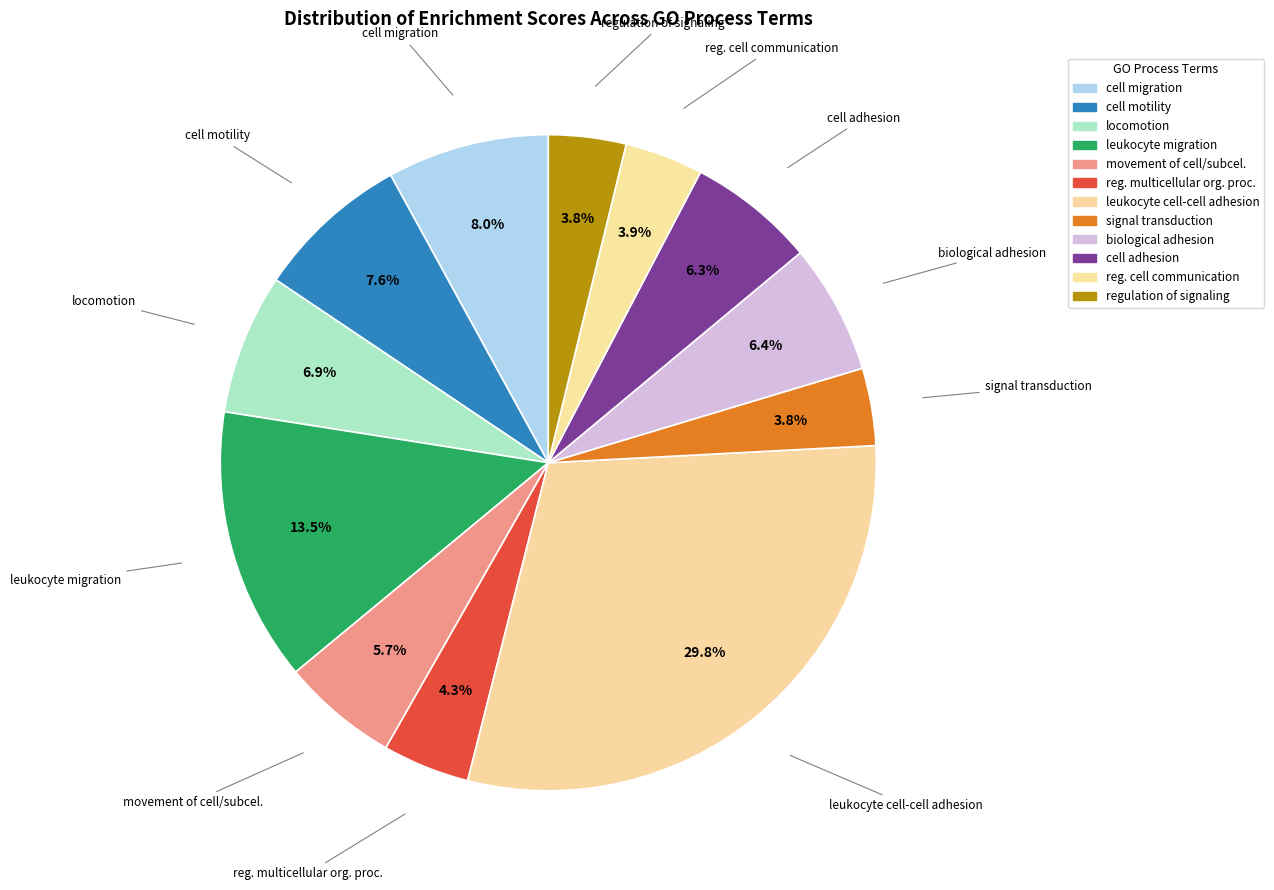

How many segments does this pie chart have?

12